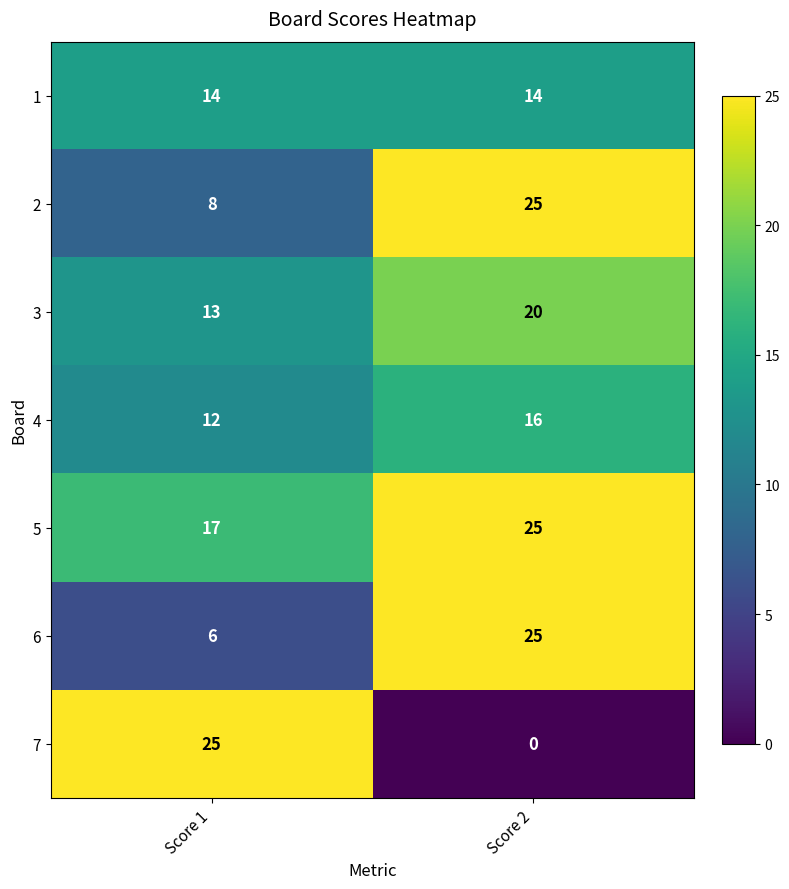

The value of 2 at Score 1 is 8. True or false?

True